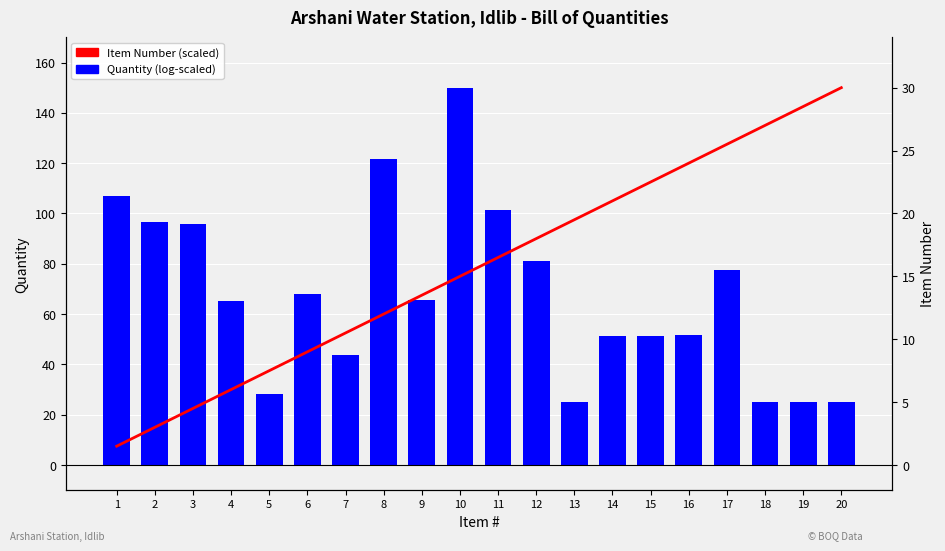

The Item Number (scaled) series shows 12.2 at 12. True or false?

False